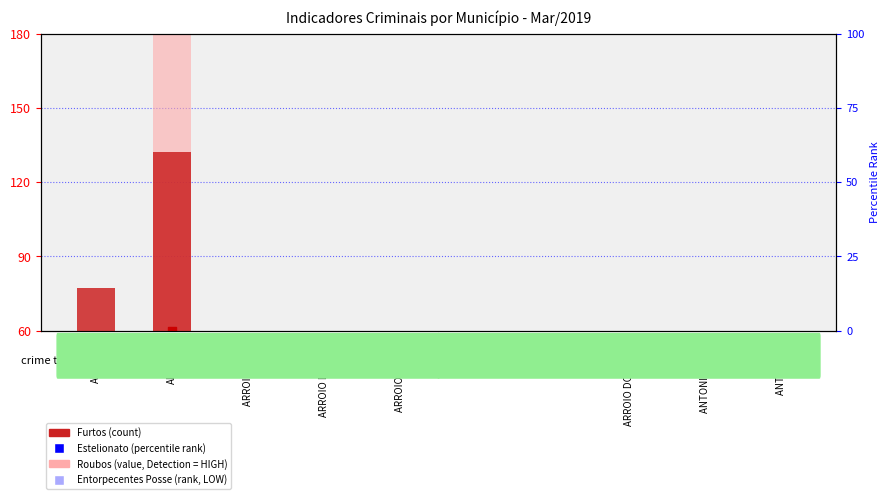

Which series reaches the minimum Y coordinate?

Roubos (value, Detection)